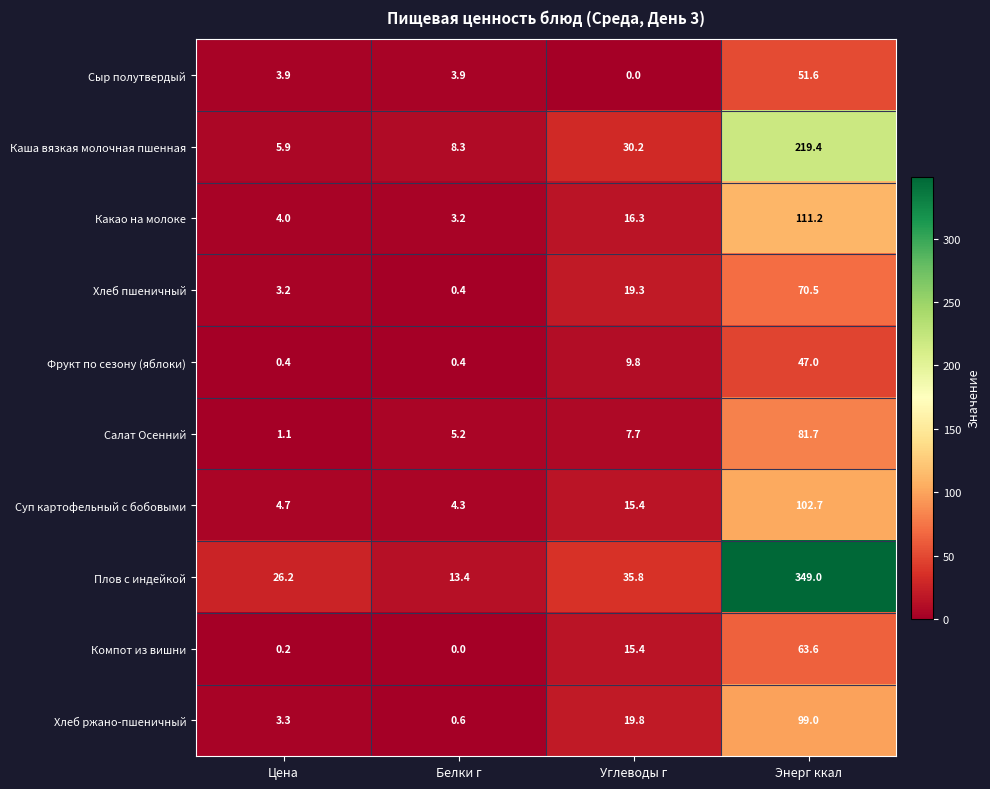

Read the Каша вязкая молочная пшенная value at Углеводы г.

30.2